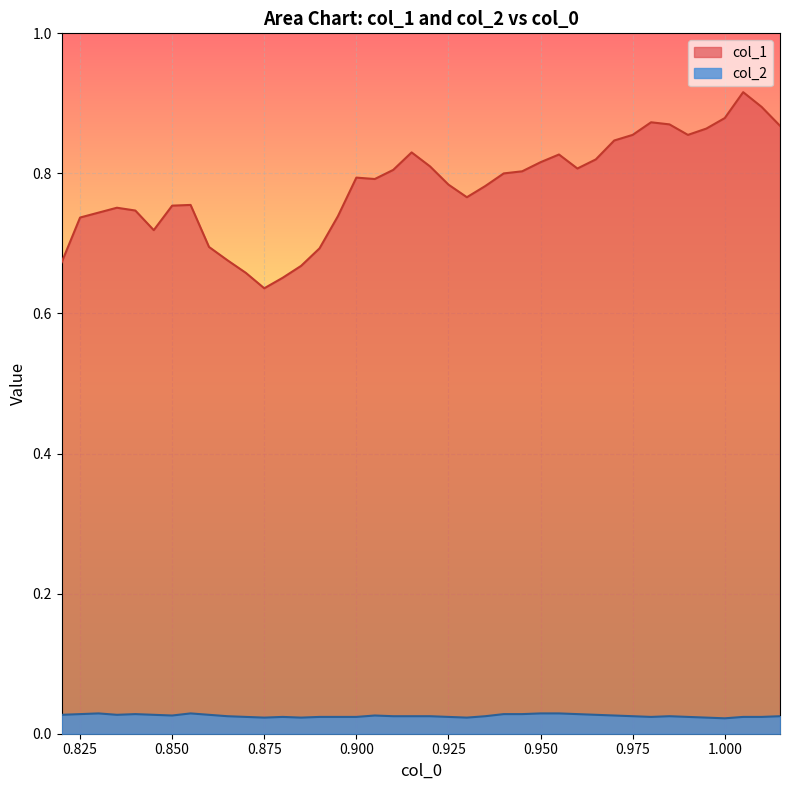

True or false: col_2 and col_1 intersect in this chart.

False